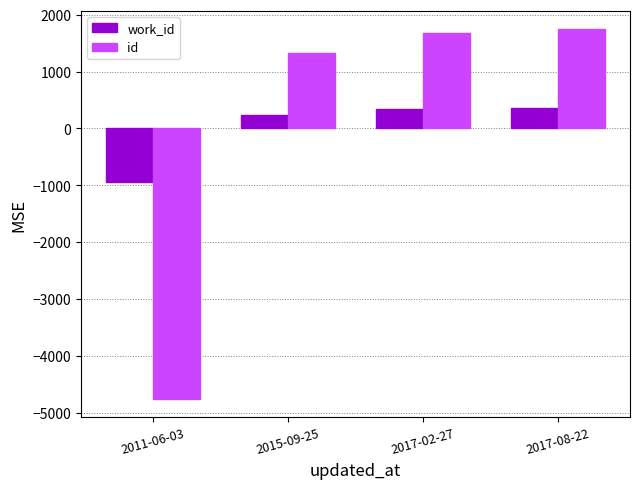

What position from the left is 2017-08-22?

4